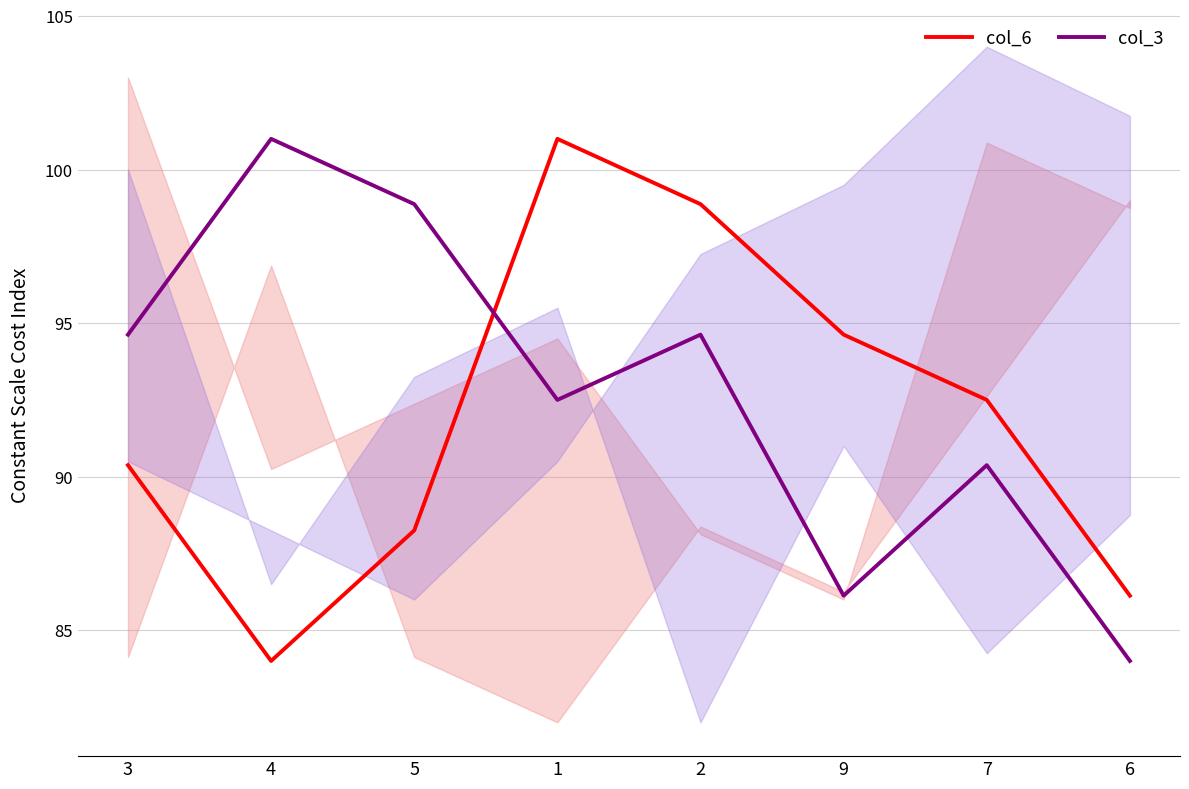

At which category does the chart reach its peak across all series?

1